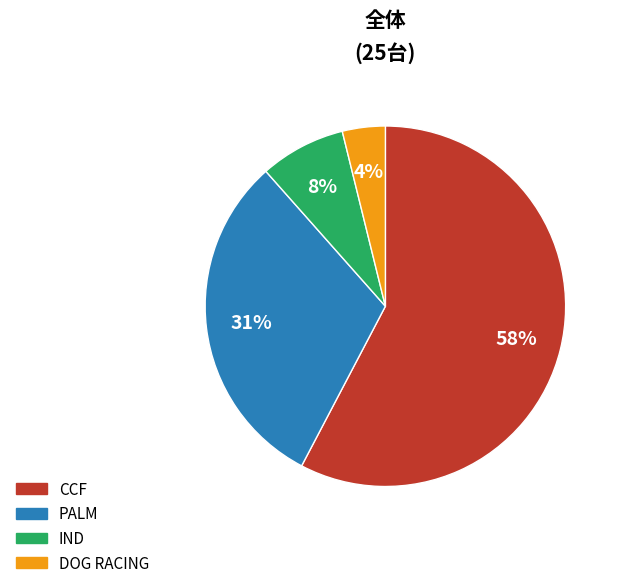

What percentage is the DOG RACING slice, to the nearest percent?

4%